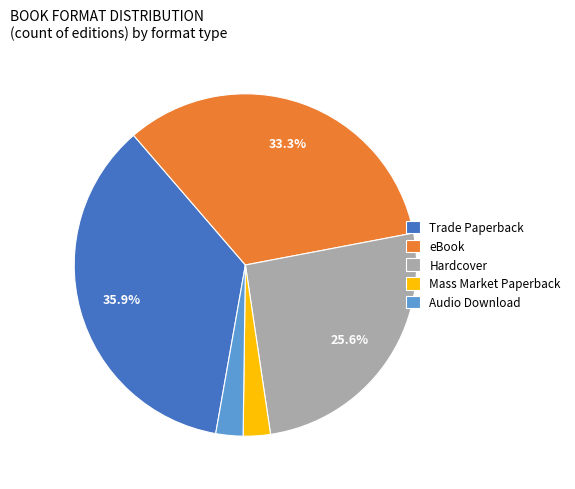

What is the ratio of the value at Mass Market Paperback to the value at Trade Paperback?

0.1